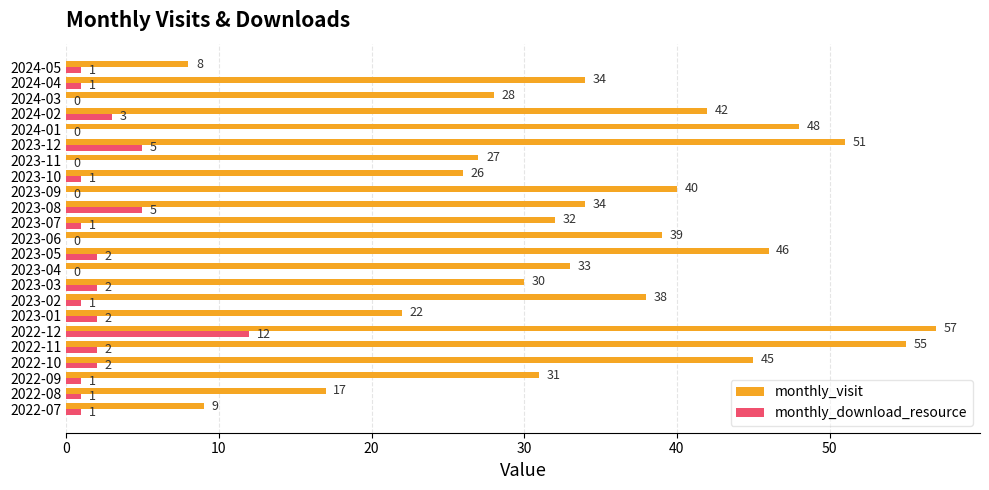

Is it true that monthly_visit equals 22 at 2023-01?

True